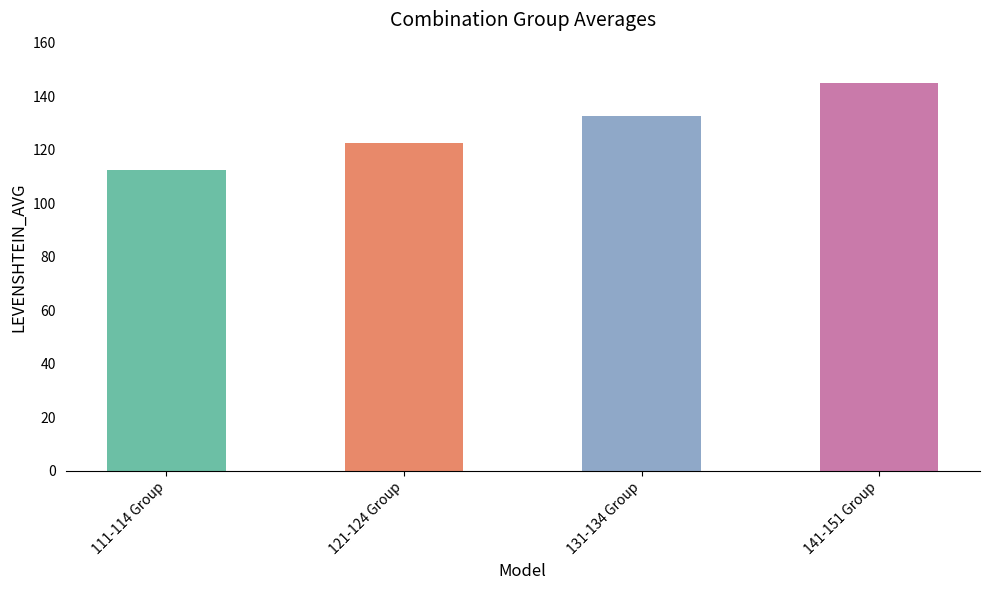

Where is the data nearest to the value 128?

131-134 Group